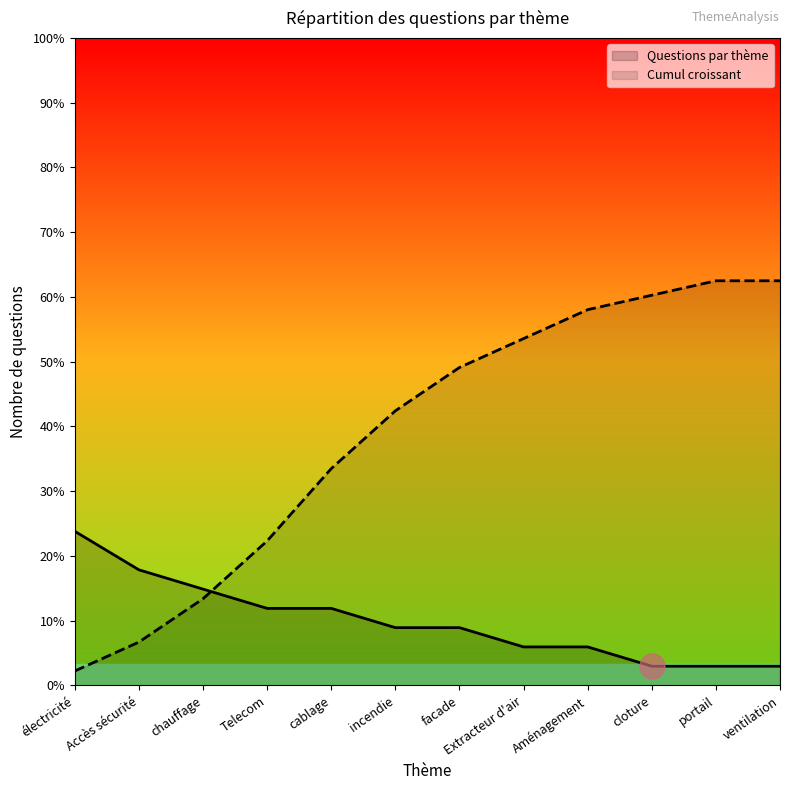

What are all the series names shown in the legend?

Questions par thème, Cumul croissant